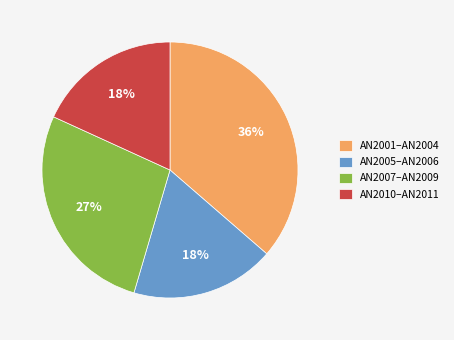

Is there a majority slice in this chart?

No